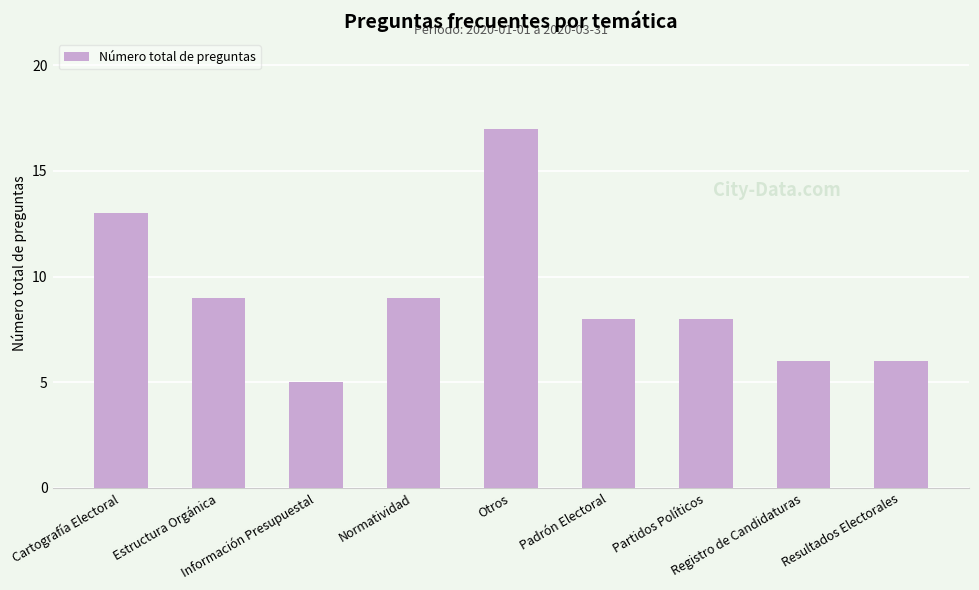

What is the sum of the values at Registro de Candidaturas and Estructura Orgánica?

15